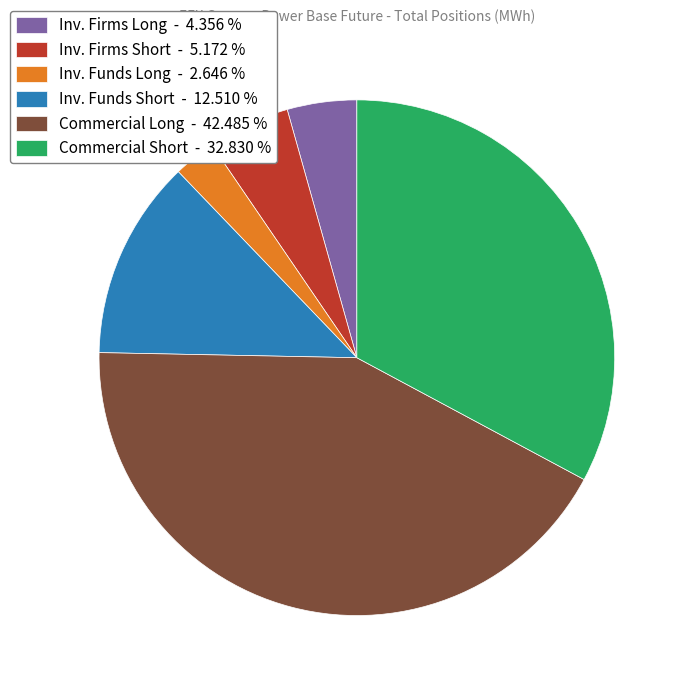

Rank the categories by value from highest to lowest.

Commercial Long - 42.485 %, Commercial Short - 32.830 %, Inv. Funds Short - 12.510 %, Inv. Firms Short - 5.172 %, Inv. Firms Long - 4.356 %, Inv. Funds Long - 2.646 %